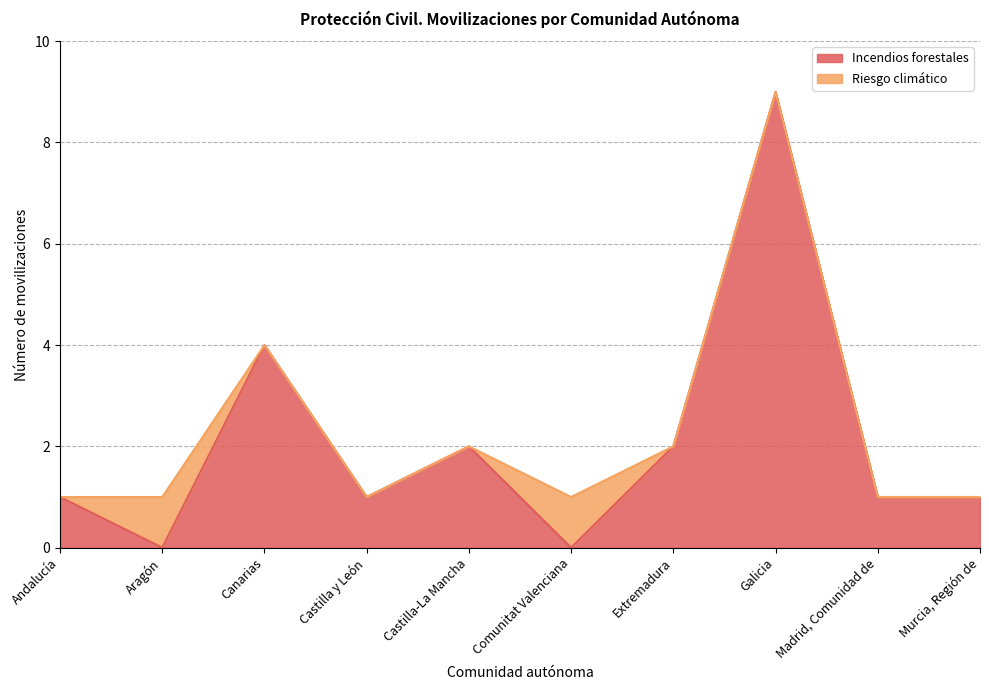

Rank the categories by value from highest to lowest.

Galicia, Canarias, Castilla-La Mancha, Extremadura, Andalucía, Castilla y León, Madrid, Comunidad de, Murcia, Región de, Aragón, Comunitat Valenciana